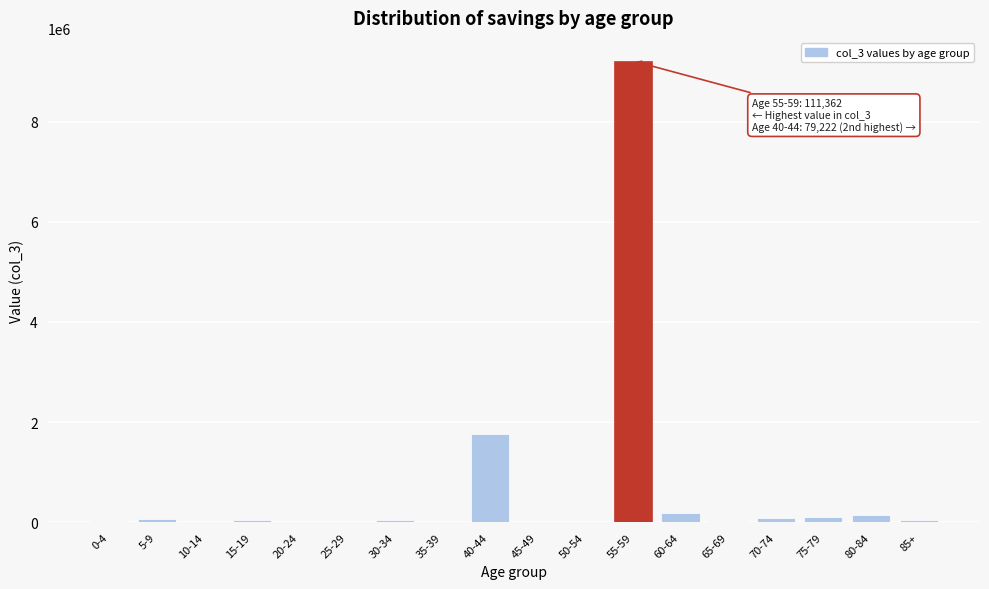

What is the sum of all values?

11767223